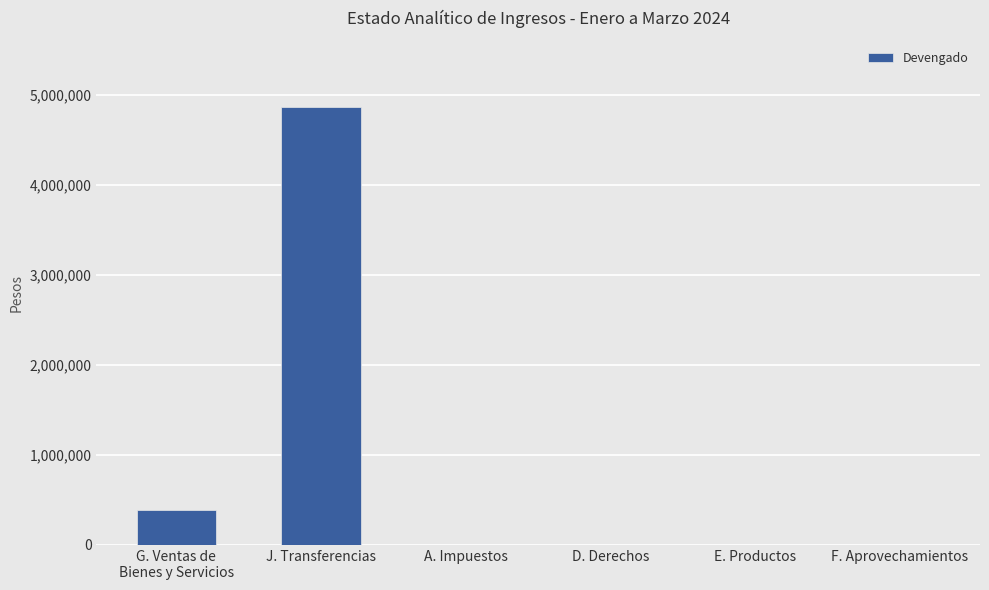

The chart shows a value of 2868874 at F. Aprovechamientos. True or false?

False